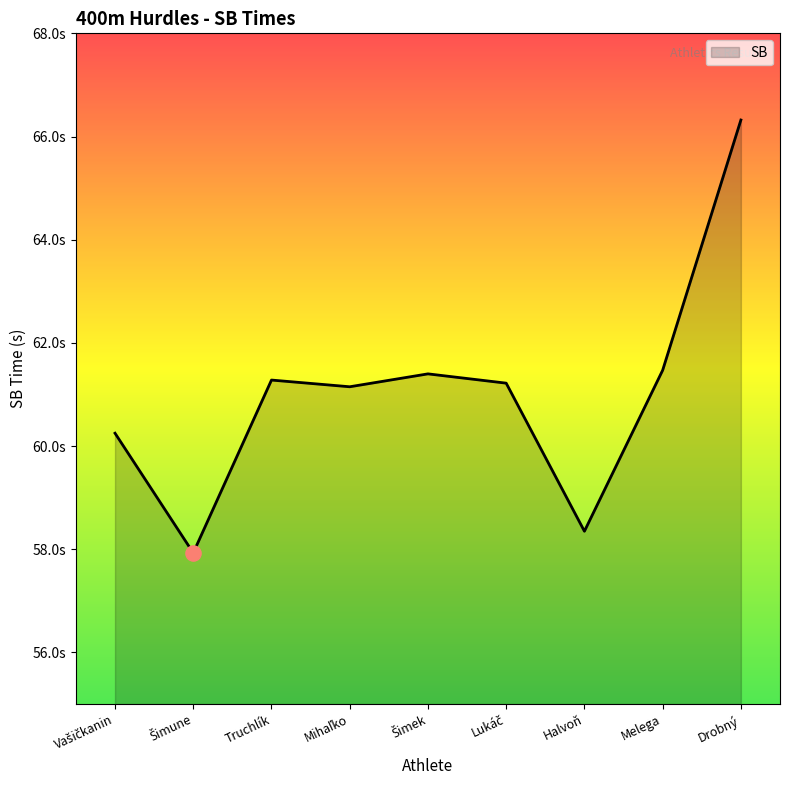

Approximately how many times larger is the value at Melega compared to Šimune?

1.1